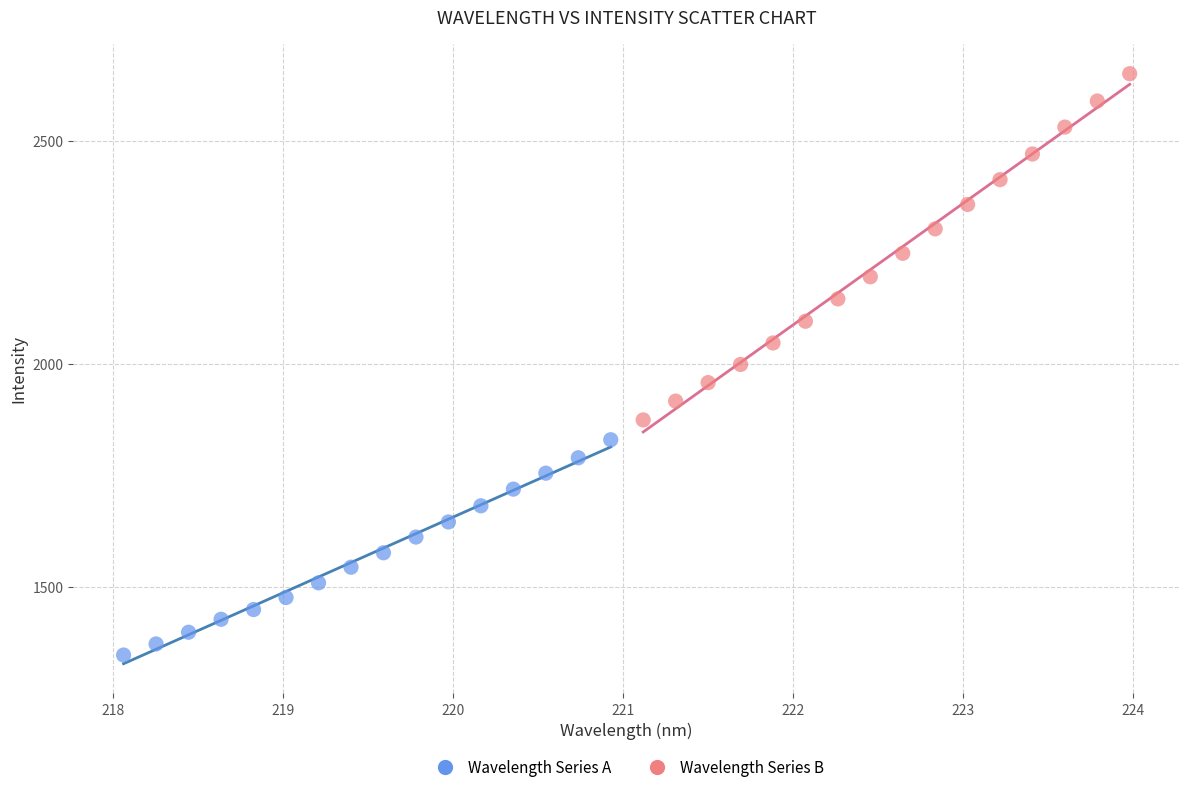

Which series has the widest spread of Y values?

Wavelength Series B